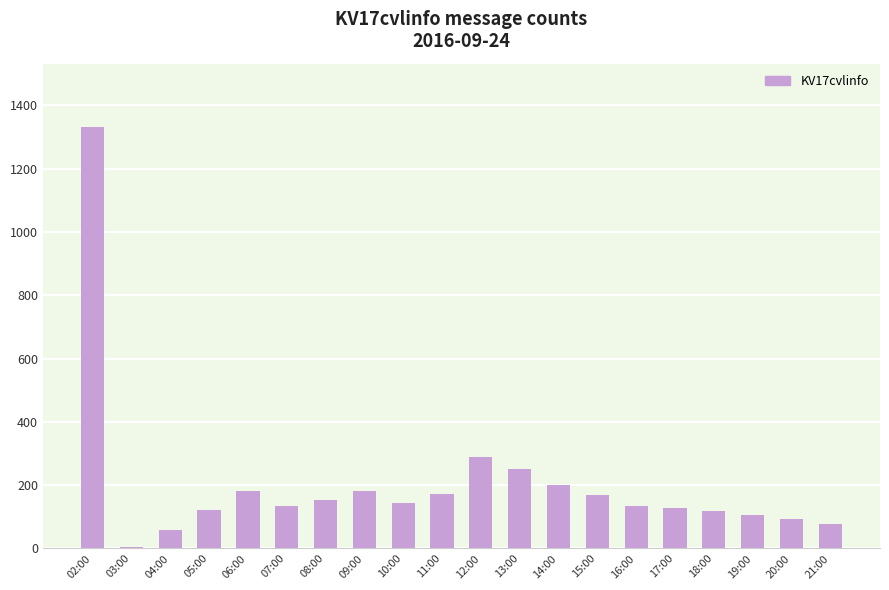

What is the difference between the maximum and minimum values?

1327